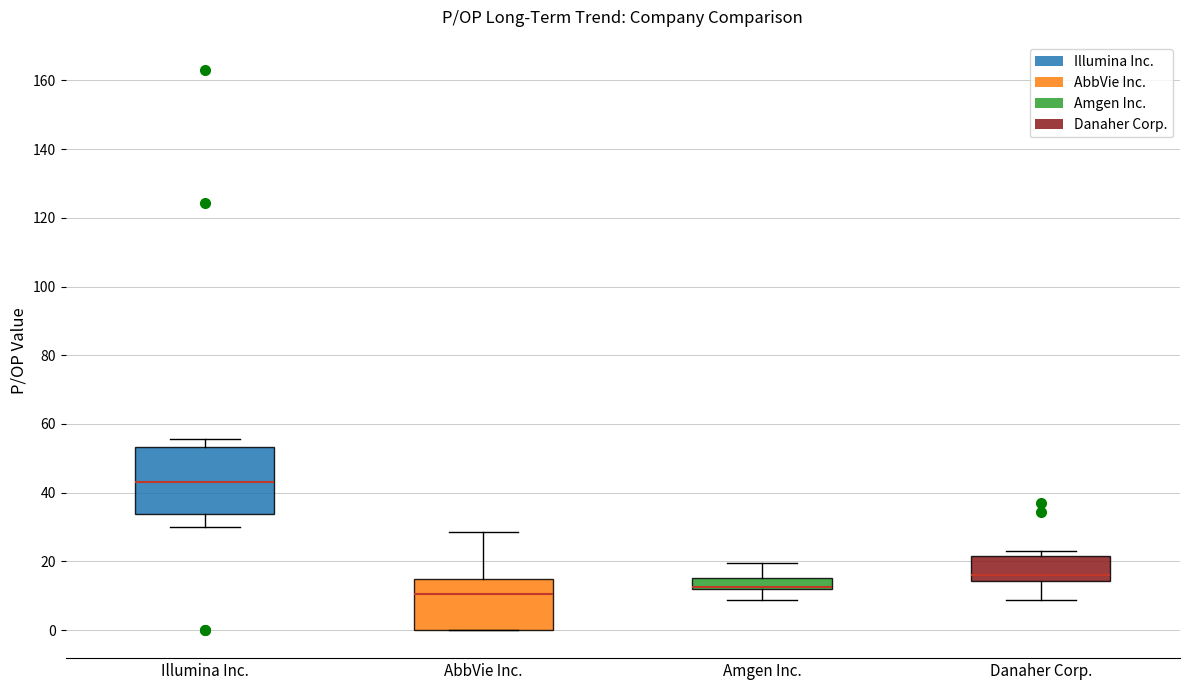

Reading left to right, transcribe this box plot: for each box, give where its median line is, the range the box spans, and where its two whiskers end, as read against the y-axis. The values are not printed on the chart, so give them approximately, as read against the axis.

Illumina Inc.: median 44, box 34 to 54, whiskers 30 to 56
AbbVie Inc.: median 10, box 0 to 14, whiskers 0 to 28
Amgen Inc.: median 12 (drawn on the box's lower edge), box 12 to 16, whiskers 8 to 20
Danaher Corp.: median 16, box 14 to 22, whiskers 8 to 24